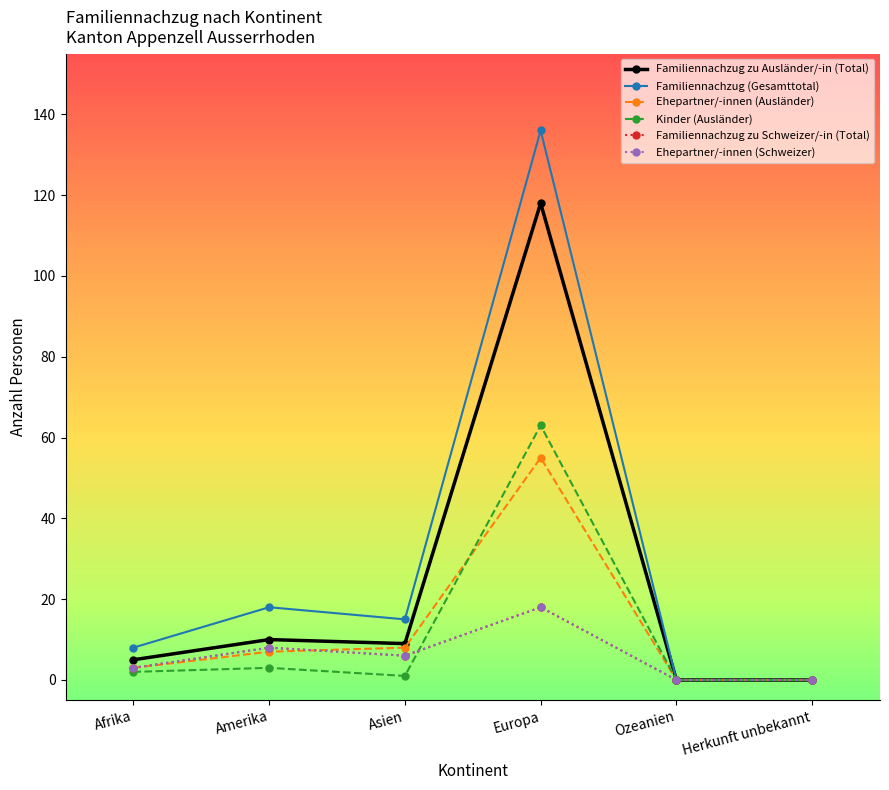

What is the sum of the Familiennachzug zu Ausländer/-in (Total) values at Amerika and Afrika?

15